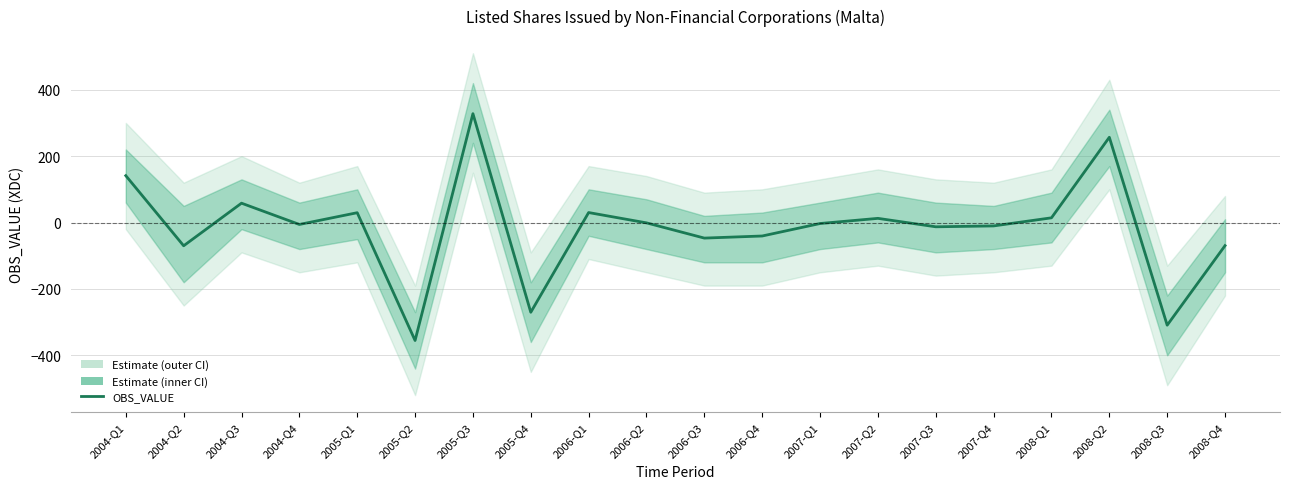

List the labels in order of value, largest first.

2005-Q3, 2008-Q2, 2004-Q1, 2004-Q3, 2006-Q1, 2005-Q1, 2008-Q1, 2007-Q2, 2006-Q2, 2007-Q1, 2004-Q4, 2007-Q4, 2007-Q3, 2006-Q4, 2006-Q3, 2008-Q4, 2004-Q2, 2005-Q4, 2008-Q3, 2005-Q2